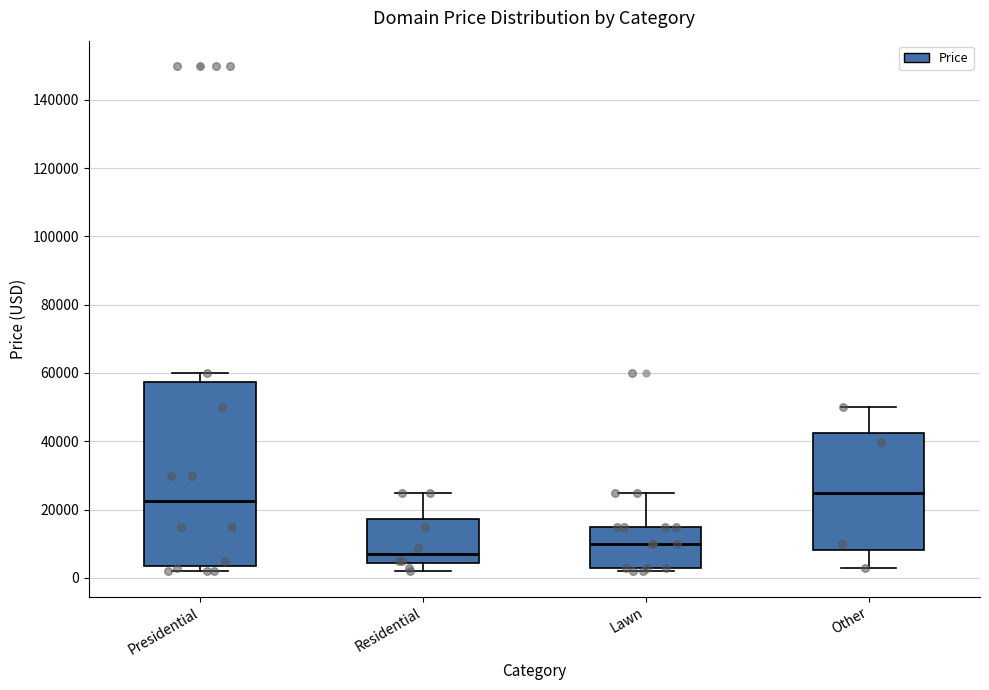

Reading left to right, read every box against the y-axis: the position of its median line, the range the box covers, and the ends of its whiskers. The values are not printed on the chart, so give them approximately, as read against the axis.

Presidential: median 22000, box 4000 to 58000, whiskers 2000 to 60000
Residential: median 6000, box 4000 to 18000, whiskers 2000 to 24000
Lawn: median 10000, box 2000 to 14000, whiskers 2000 (just below the box's lower edge) to 24000
Other: median 24000, box 8000 to 42000, whiskers 2000 to 50000